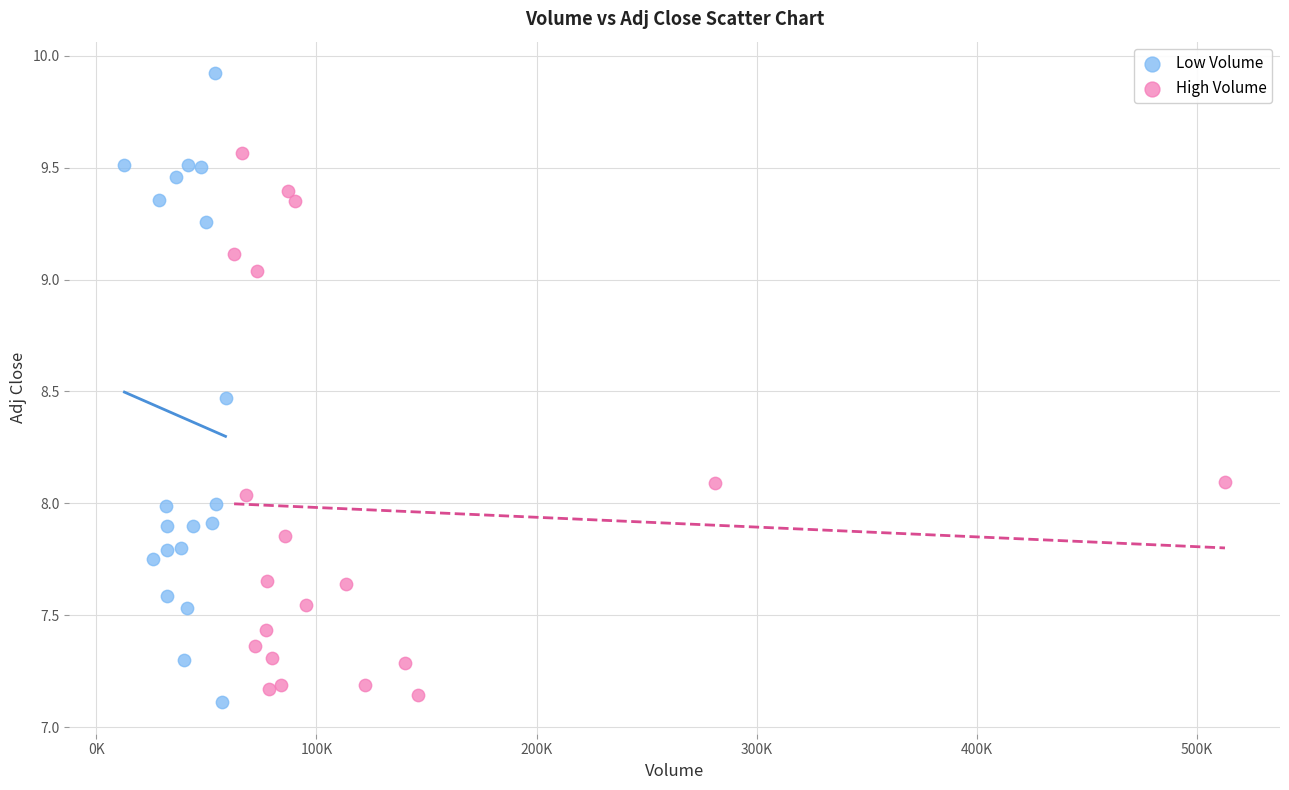

Which series has the largest Y range (max minus min)?

Low Volume